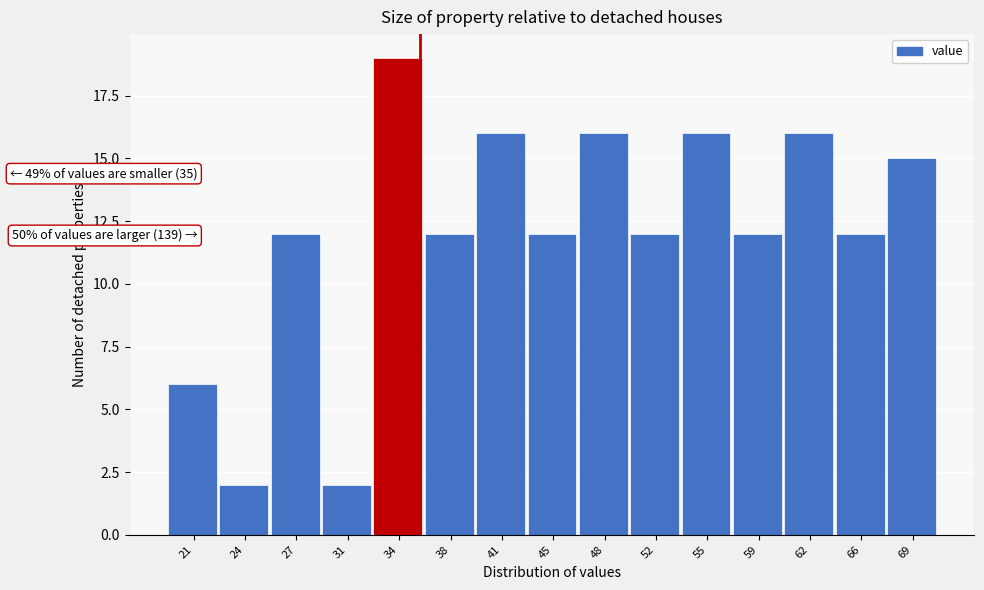

Reading left to right, extract all data points from this chart.

6	2	12	2	19	12	16	12	16	12	16	12	16	12	15